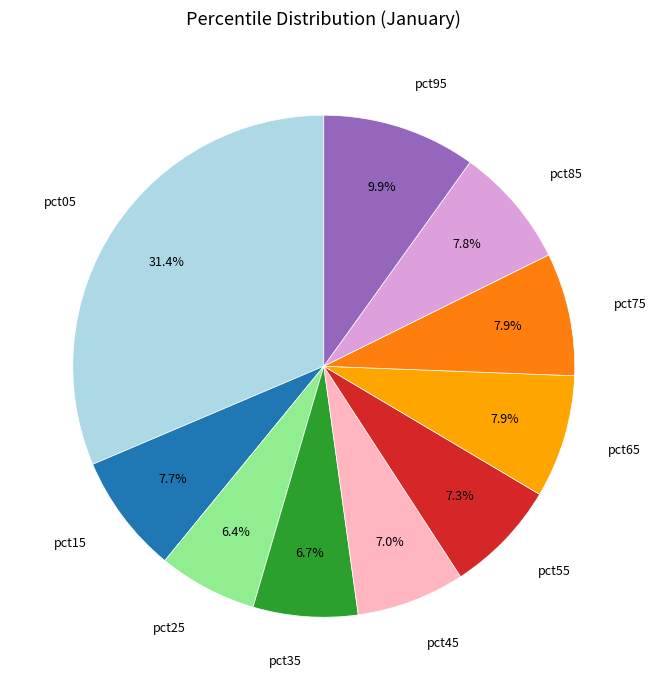

What percentage is the pct45 slice, to the nearest percent?

7%